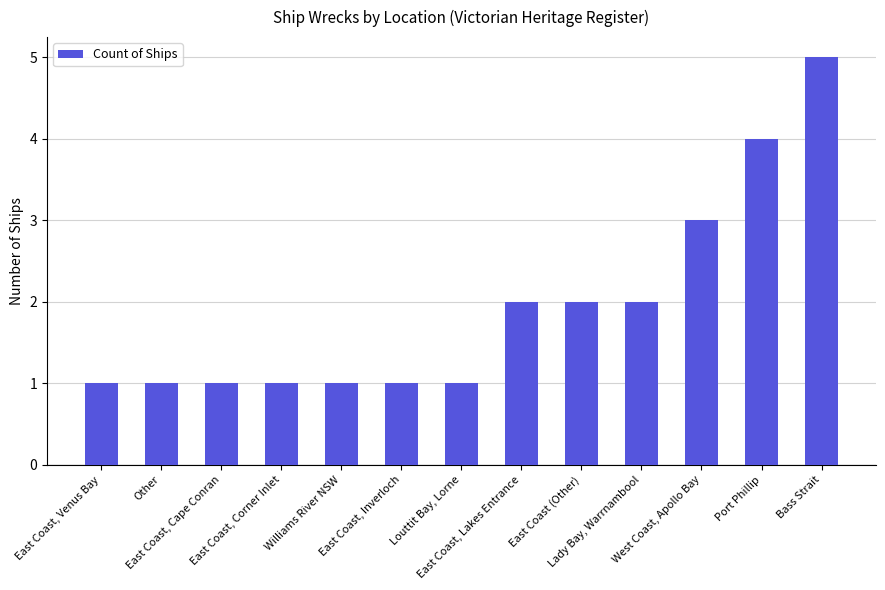

What is the greatest value displayed?

5